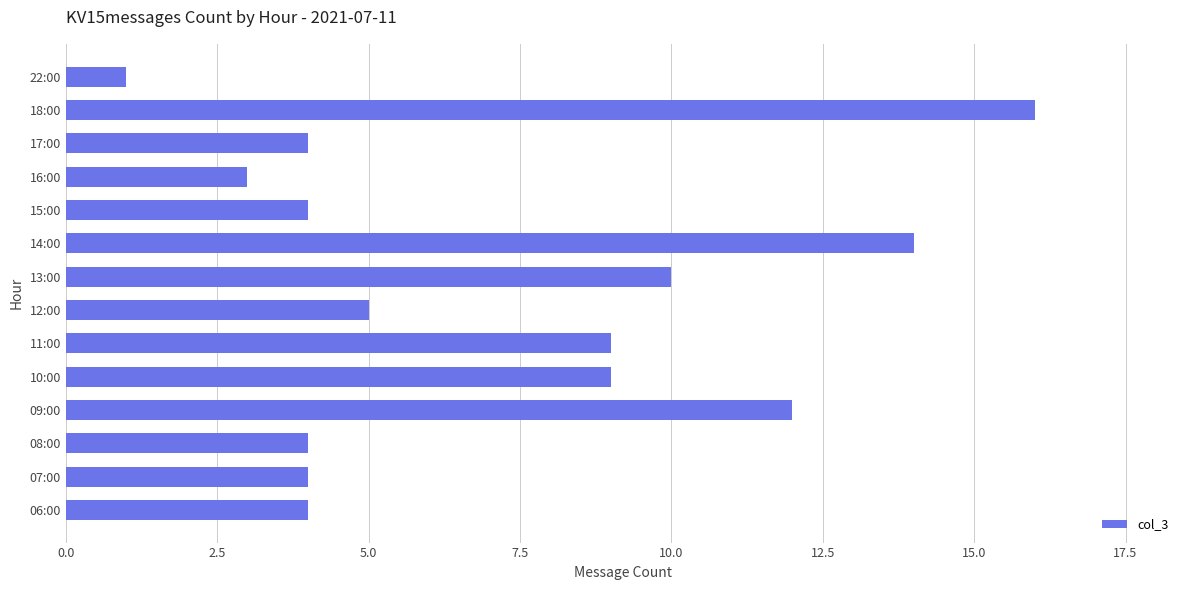

Is it true that the value at 07:00 is 5?

False